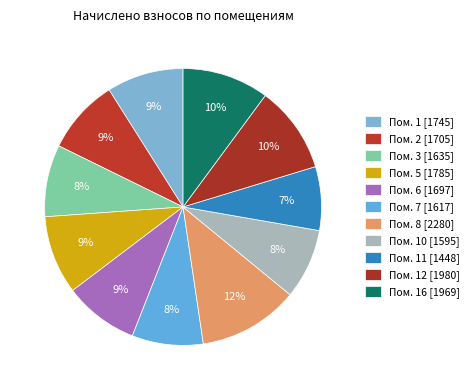

Is there any slice that represents more than half of the pie?

No